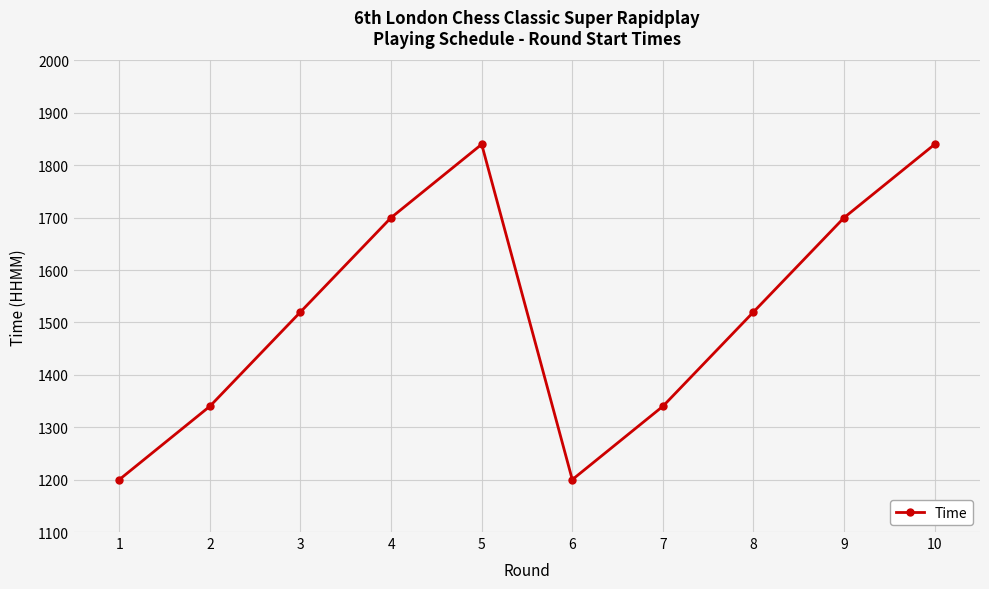

What value does the data have at 2, to the nearest 10?

1340